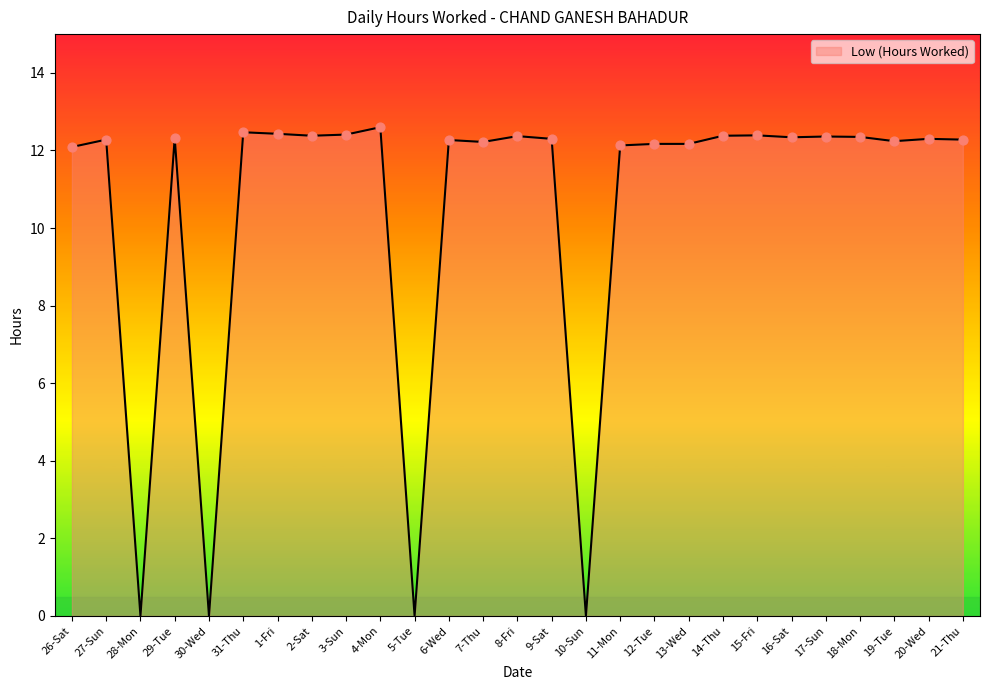

What is the change in value from 5-Tue to 9-Sat?

+12.3